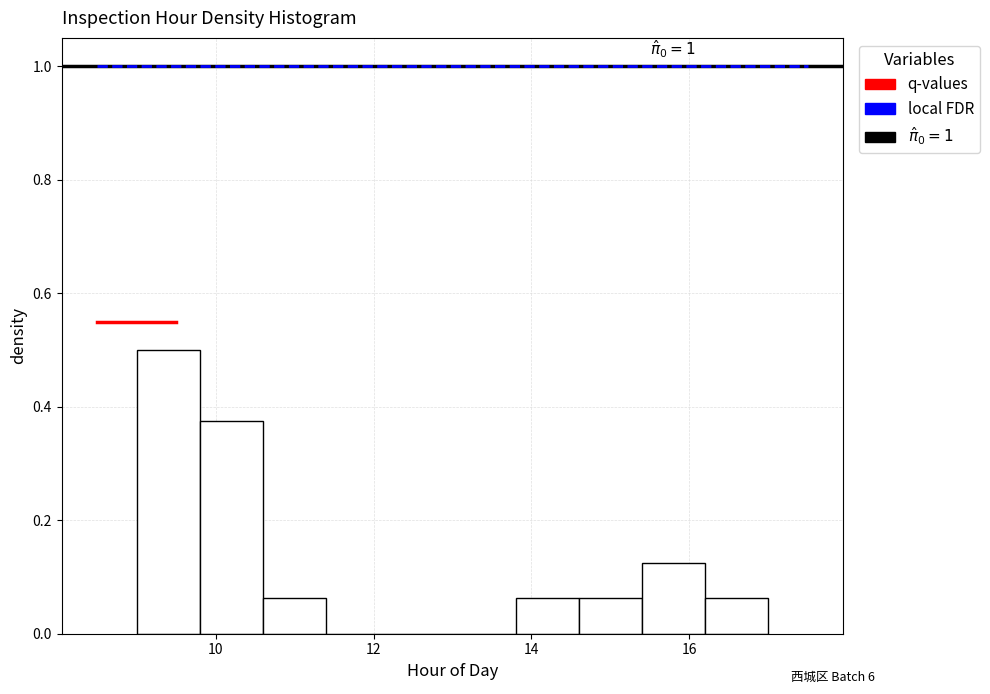

Over which range of the x-axis is the bar tallest?

9.0 to 9.8